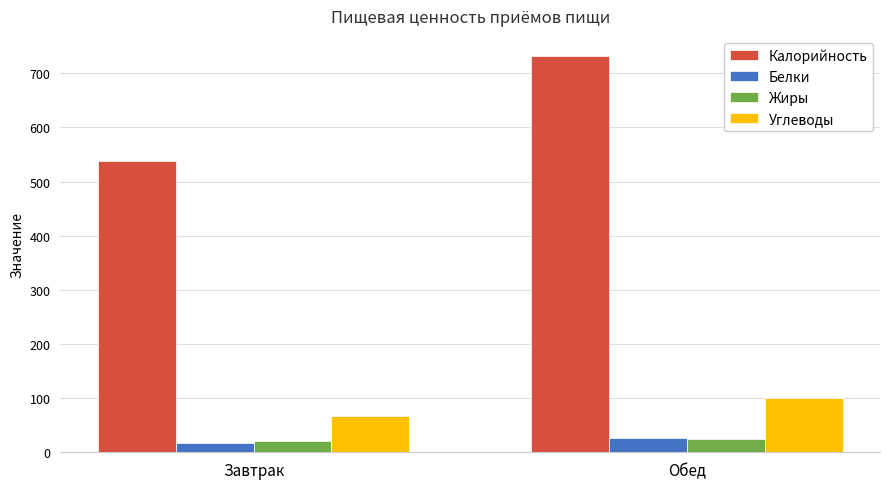

Where does the Белки series first go above 26?

Обед